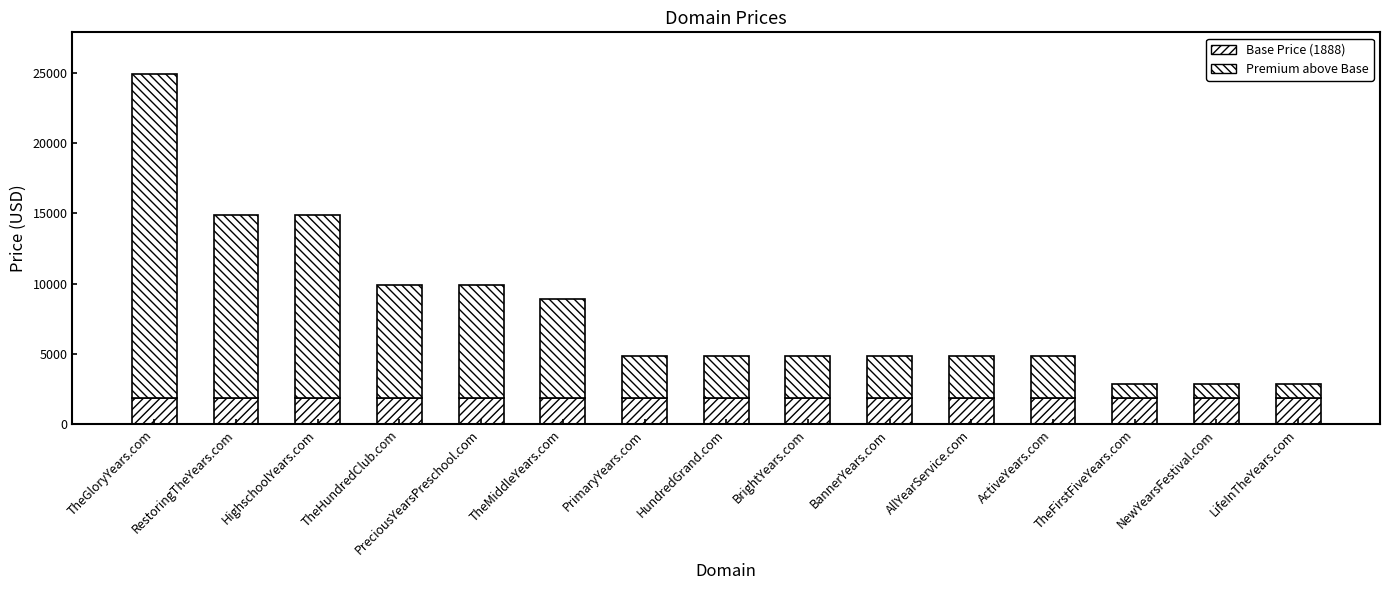

At BannerYears.com, list the series in order from smallest to largest.

Base Price (1888), Premium above Base